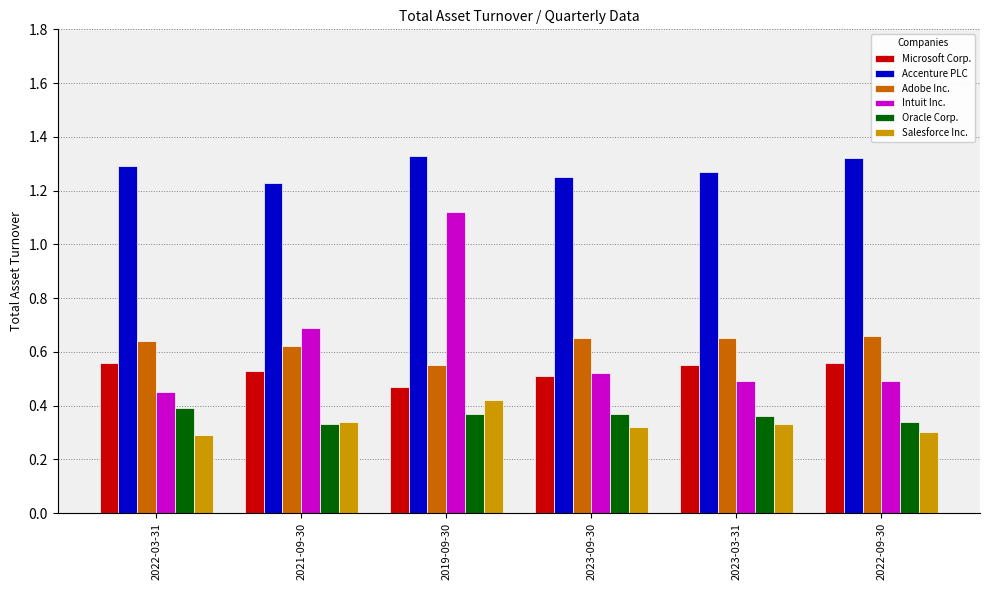

Which category has the lowest value in the Microsoft Corp. series?

2019-09-30